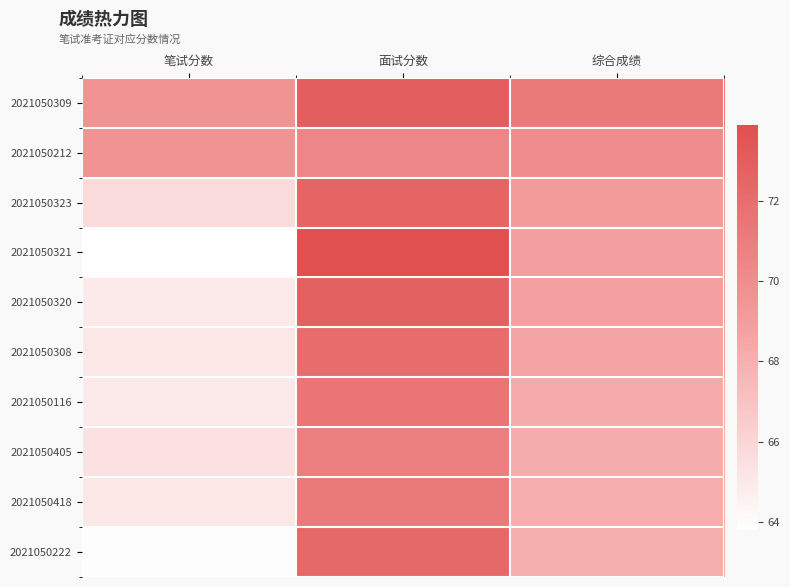

At 面试分数, list the series in order from smallest to largest.

2021050212, 2021050405, 2021050418, 2021050116, 2021050308, 2021050222, 2021050323, 2021050320, 2021050309, 2021050321